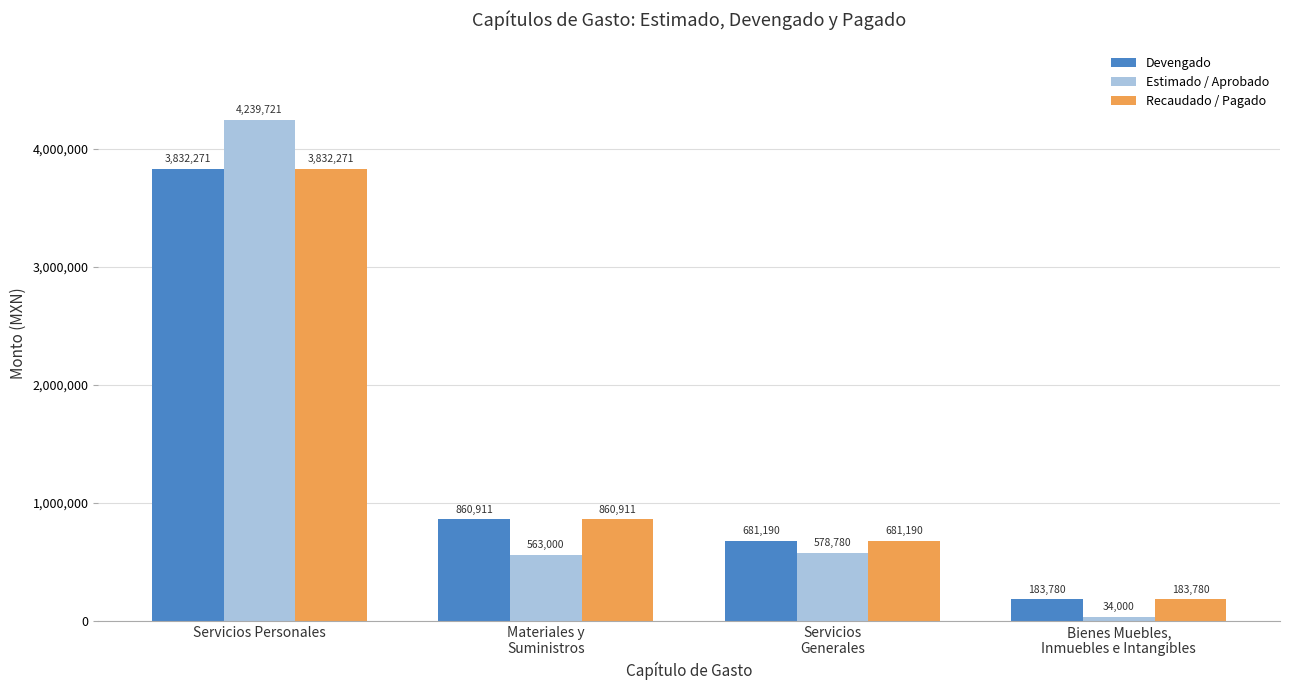

What is the smallest value displayed?

34000.0